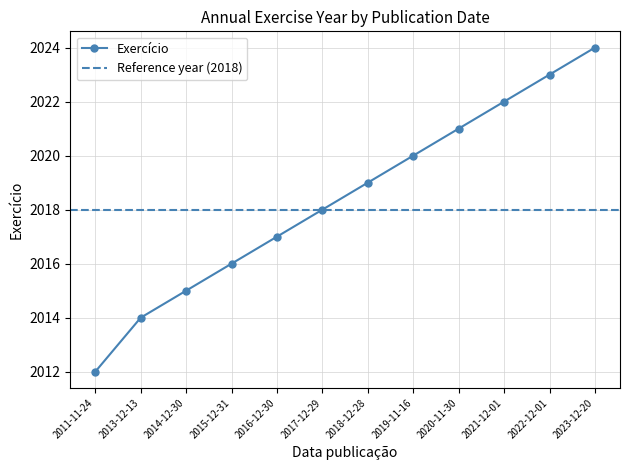

What is the label of the 5th point from the right?

2019-11-16